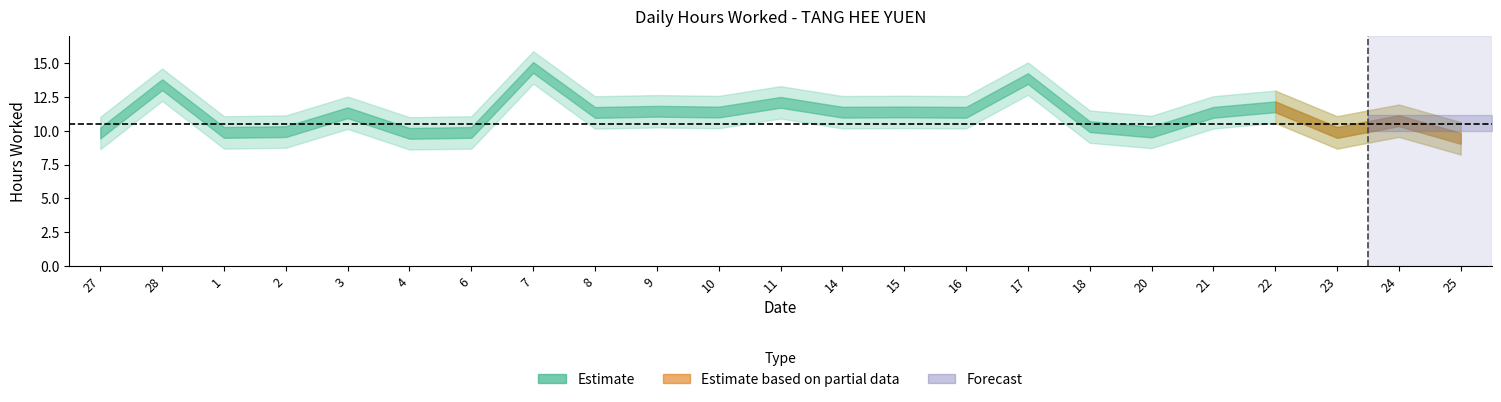

What position from the left is 7?

8